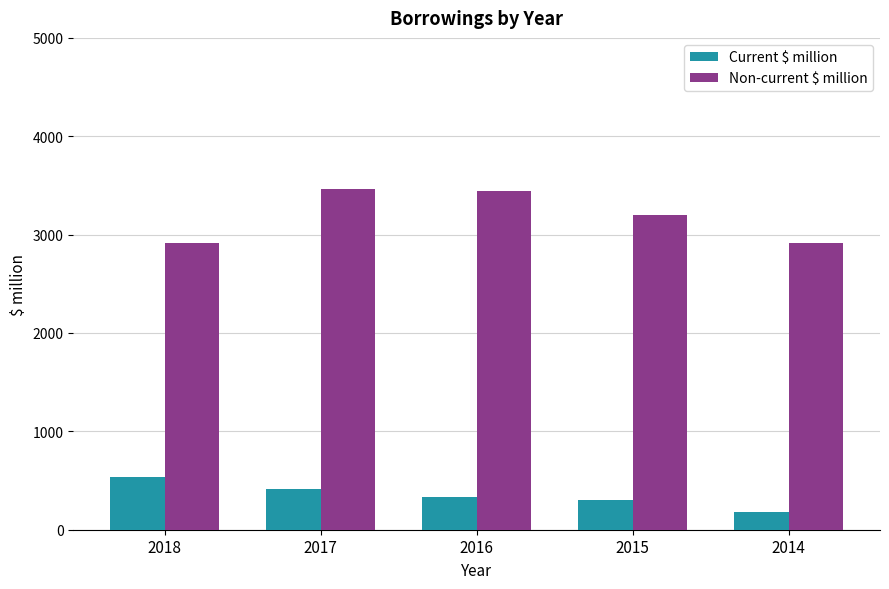

What is the difference between the maximum and minimum values in the Current $ million series?

358